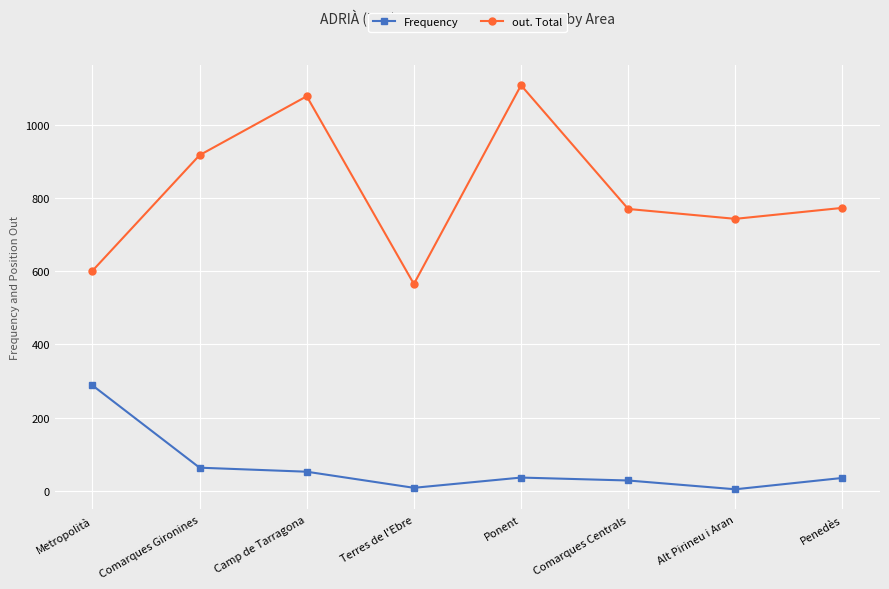

What is the approximate value of Frequency at Penedès?

35